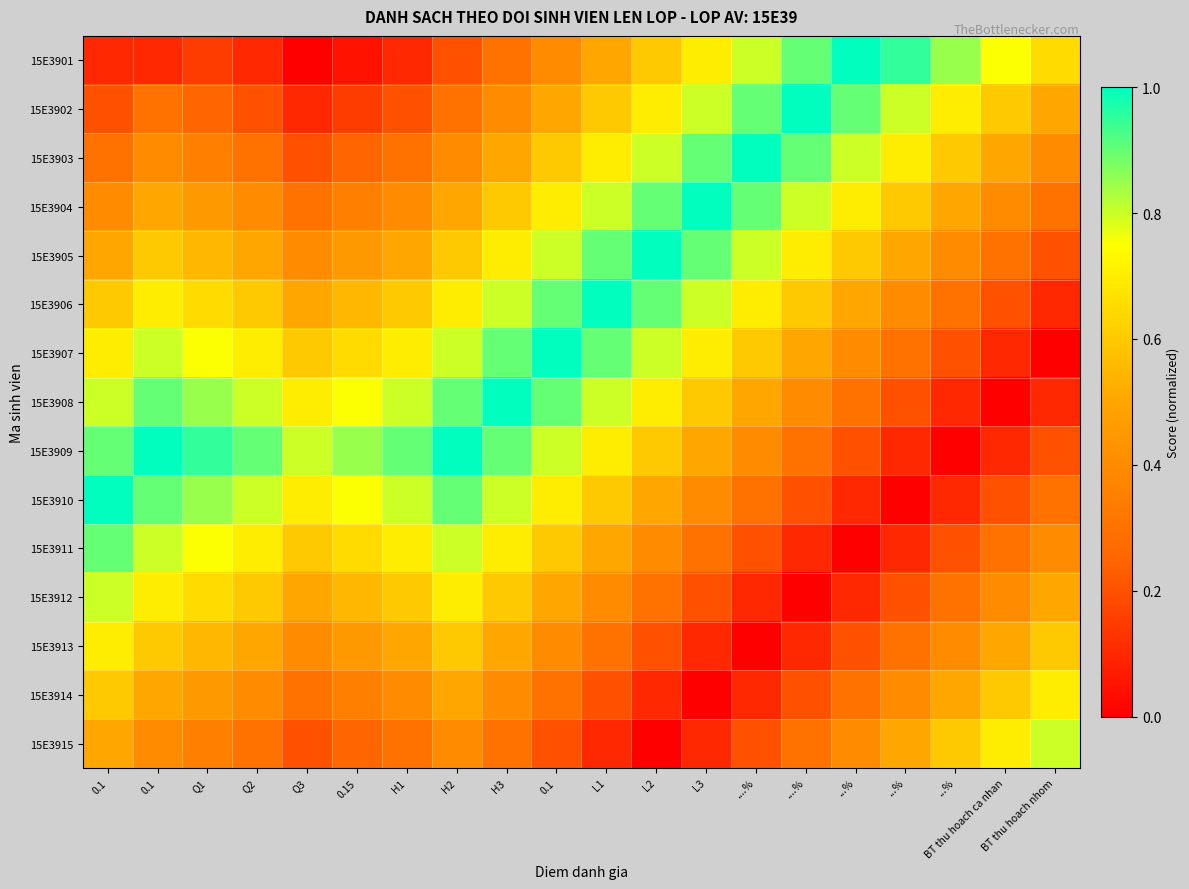

Which series has the largest range (max minus min)?

15E3901